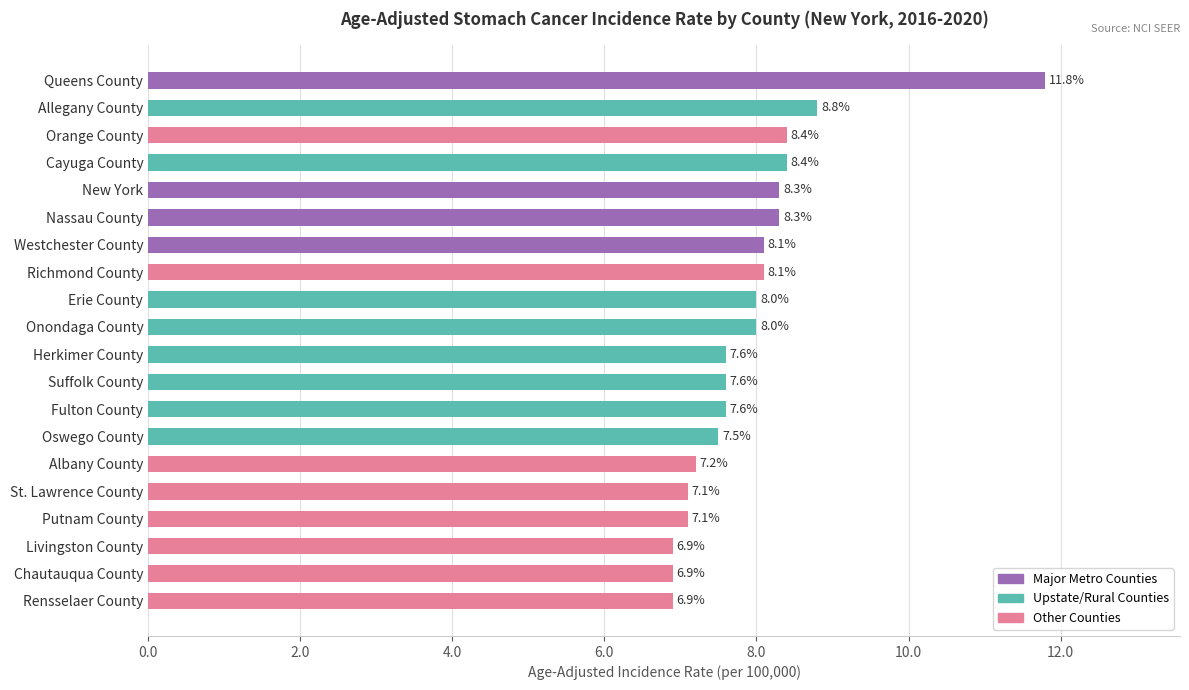

What is the difference between the maximum and minimum values?

4.9